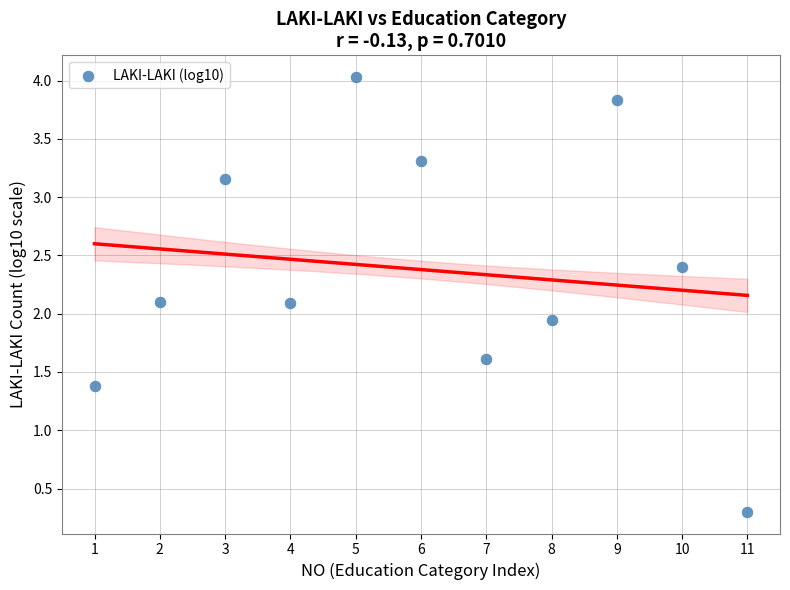

What is the range of X values (max minus min)?

10.0